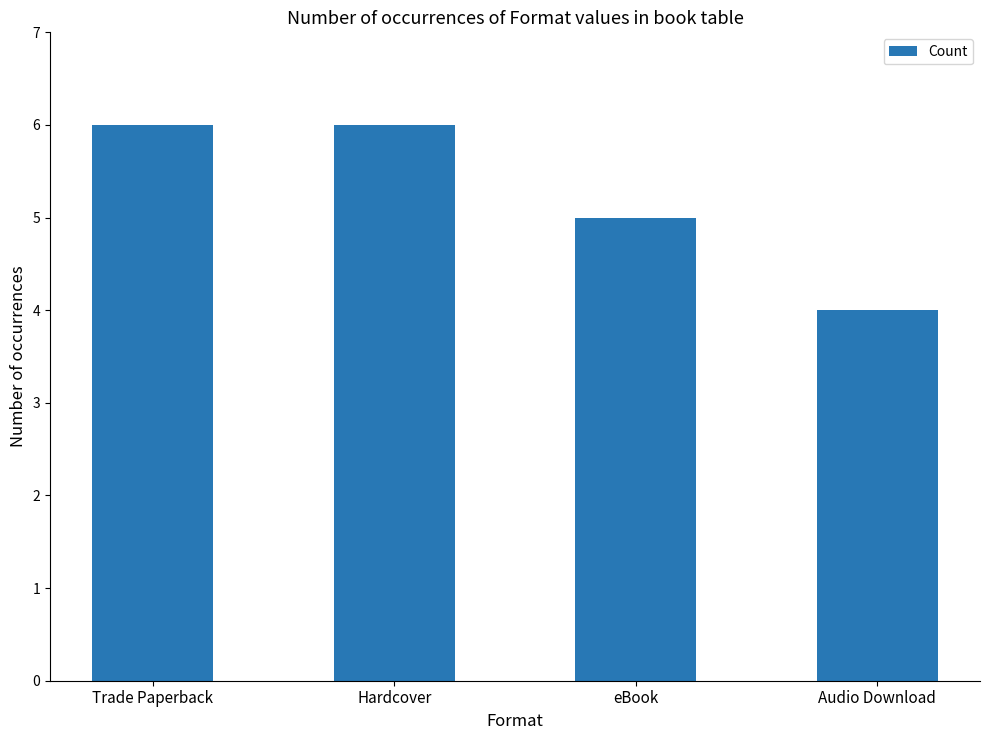

What is the greatest value displayed?

6